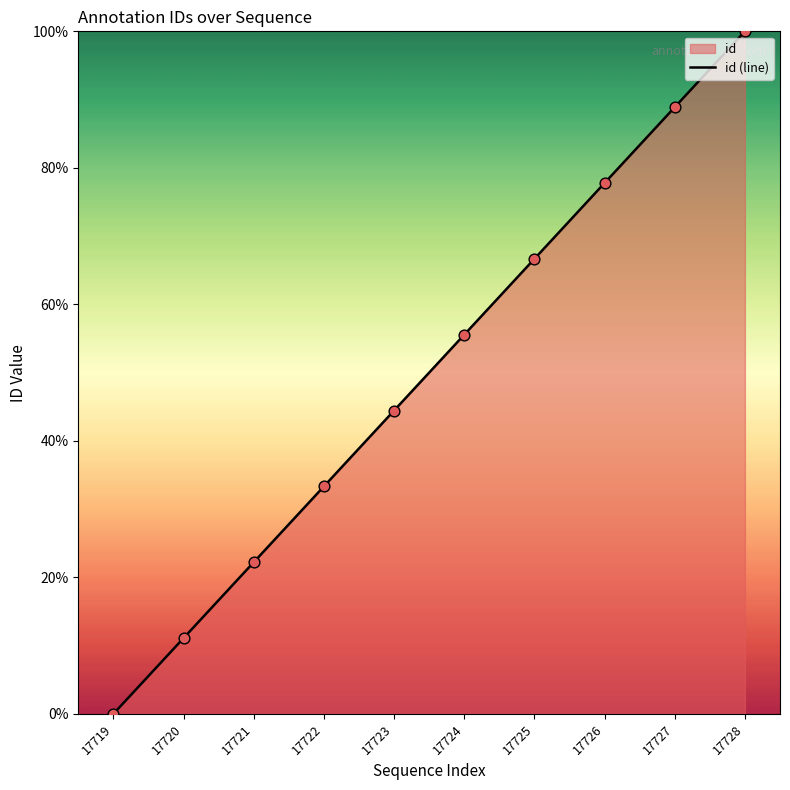

Which has a higher value, 17722 or 17727?

17727